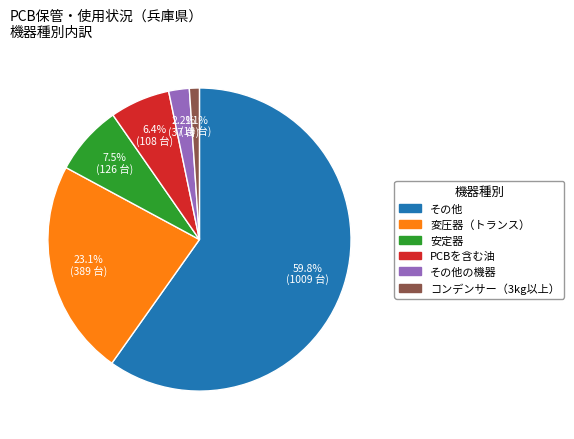

Is there any slice that represents more than half of the pie?

Yes